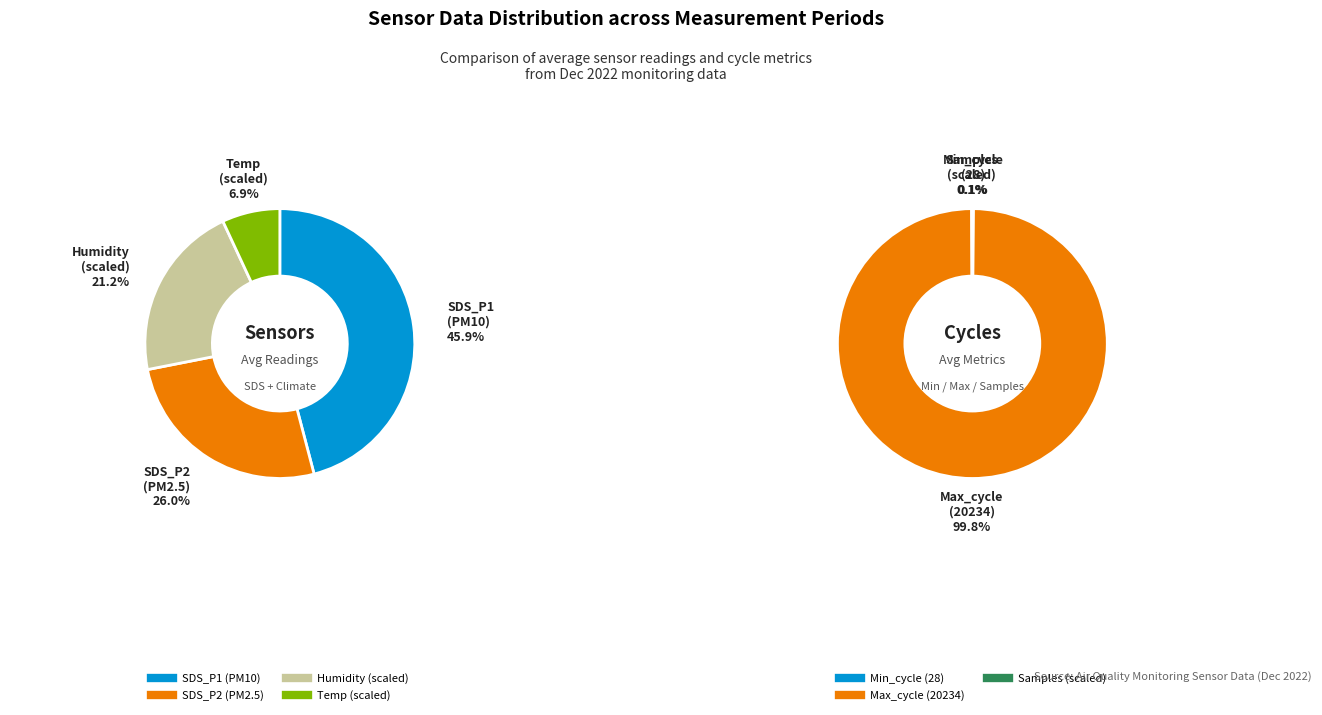

Which category has the biggest portion of the pie?

Max_cycle